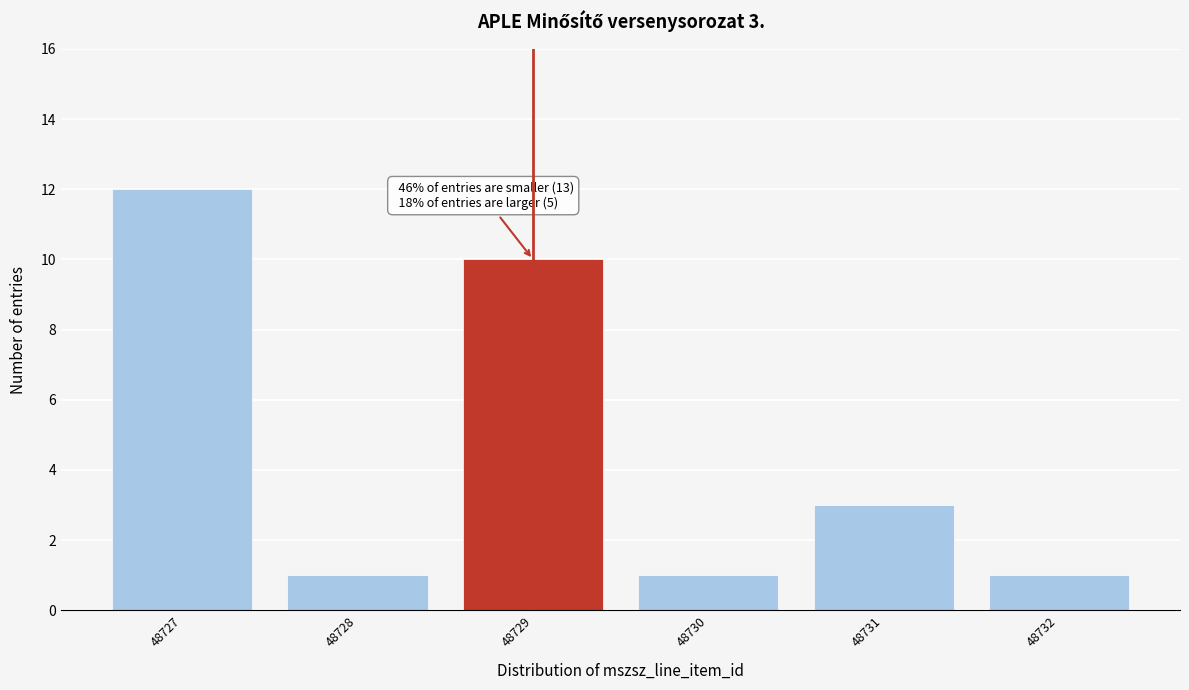

Reading right to left, transcribe all the data shown in this chart.

1	3	1	10	1	12